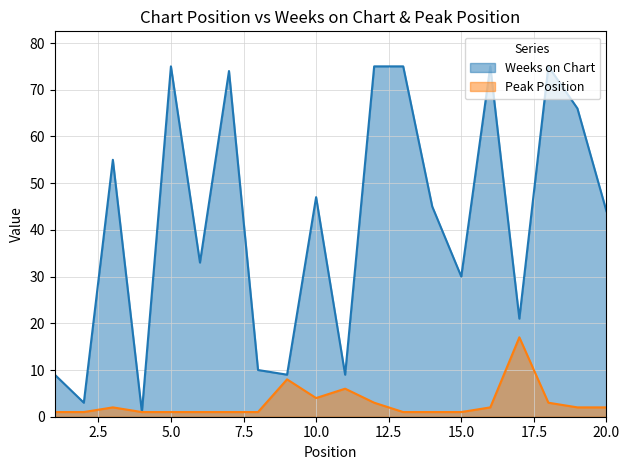

What is the average value of the Weeks on Chart series?

42